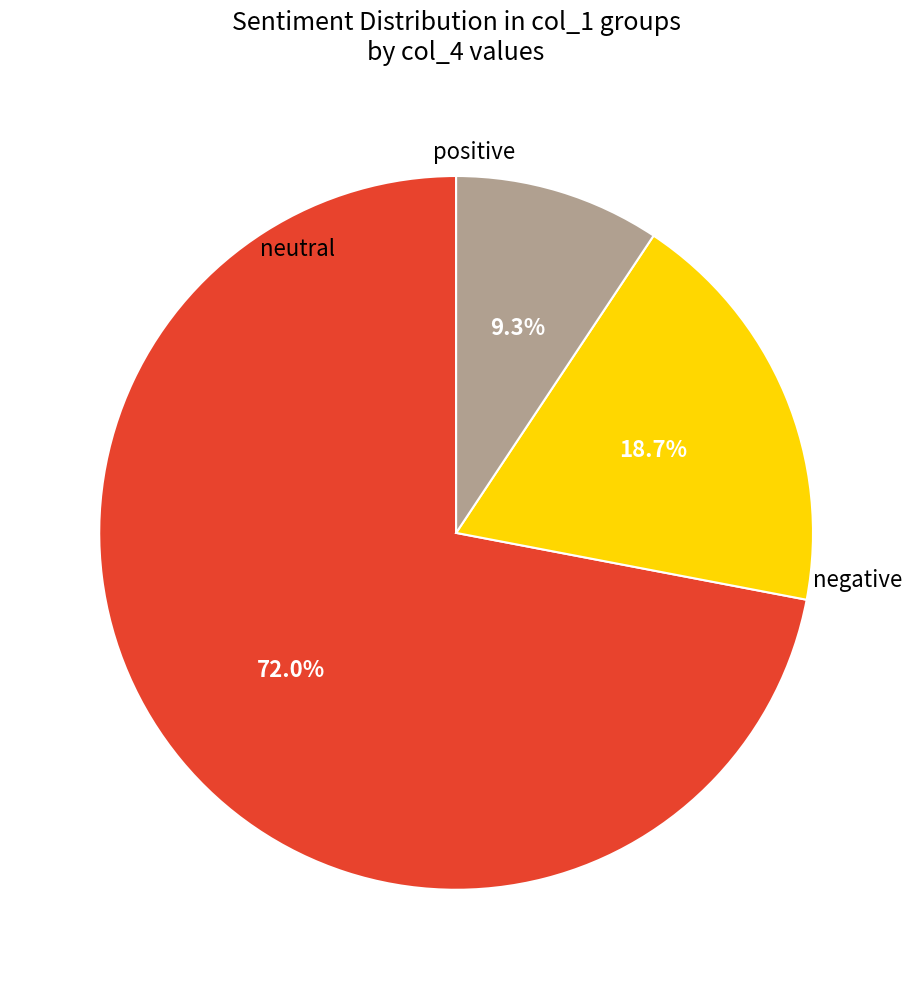

Is there any slice that represents more than half of the pie?

Yes